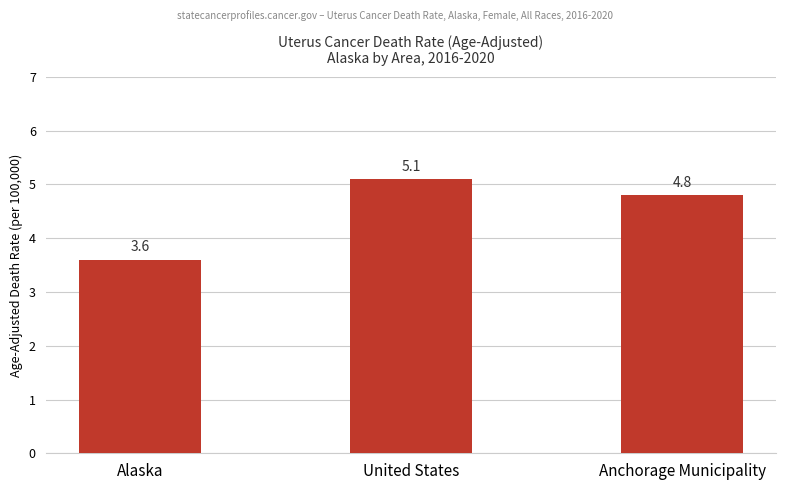

Reading left to right, extract all data points from this chart.

Alaska=3.6	United States=5.1	Anchorage Municipality=4.8